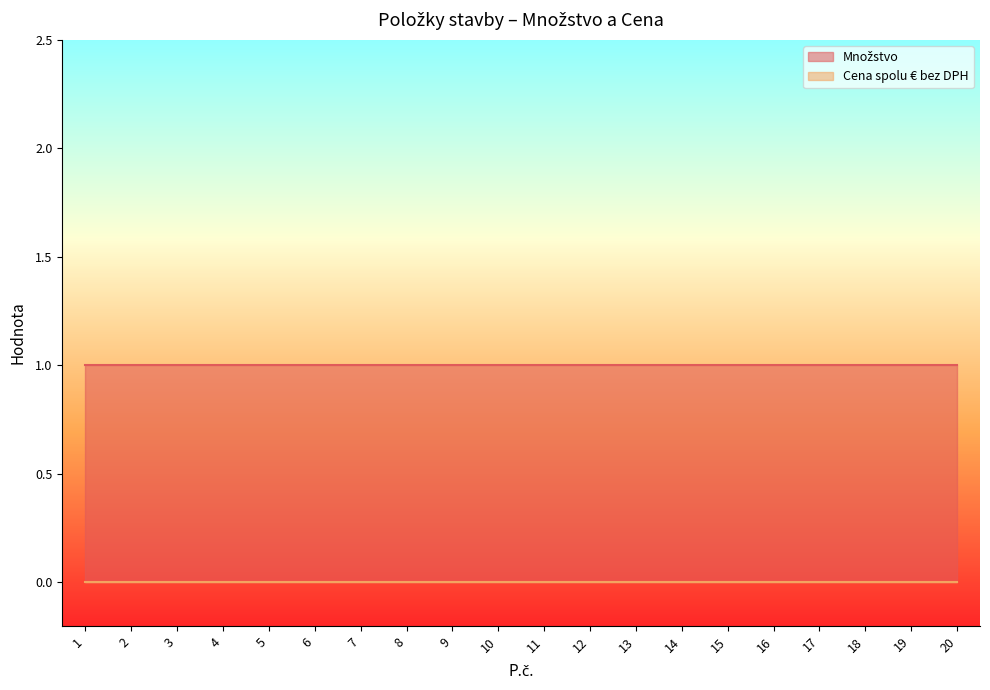

Reading right to left, extract all data points from this chart.

Množstvo: 20=1	19=1	18=1	17=1	16=1	15=1	14=1	13=1	12=1	11=1	10=1	9=1	8=1	7=1	6=1	5=1	4=1	3=1	2=1	1=1
Cena spolu € bez DPH: 20=0	19=0	18=0	17=0	16=0	15=0	14=0	13=0	12=0	11=0	10=0	9=0	8=0	7=0	6=0	5=0	4=0	3=0	2=0	1=0